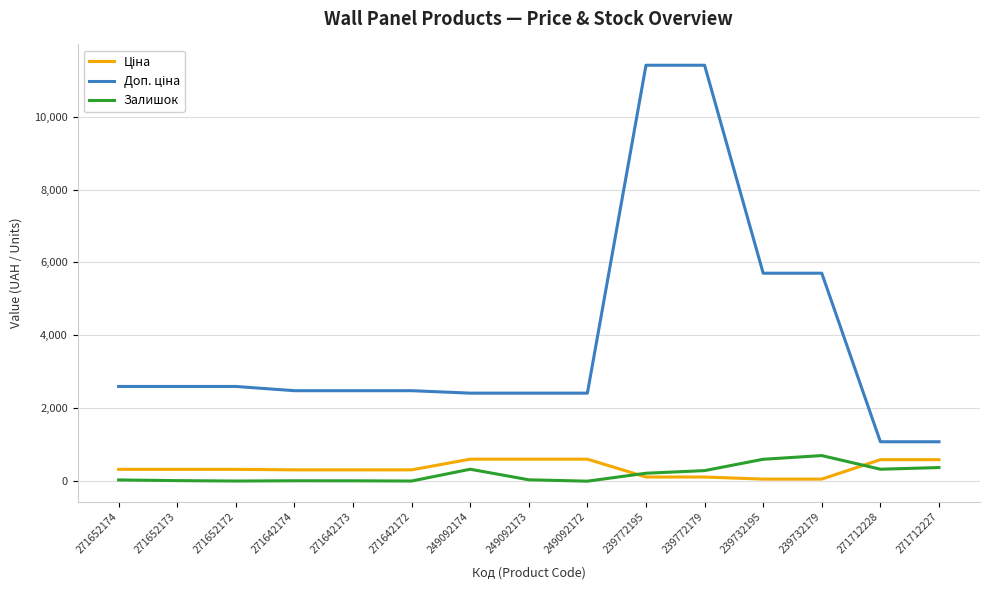

Is it true that Залишок equals 15.0 at 271652173?

True